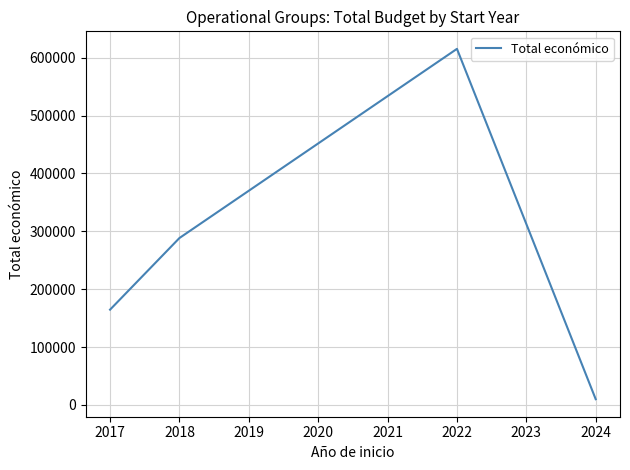

At which label is the value closest to 312603?

2018